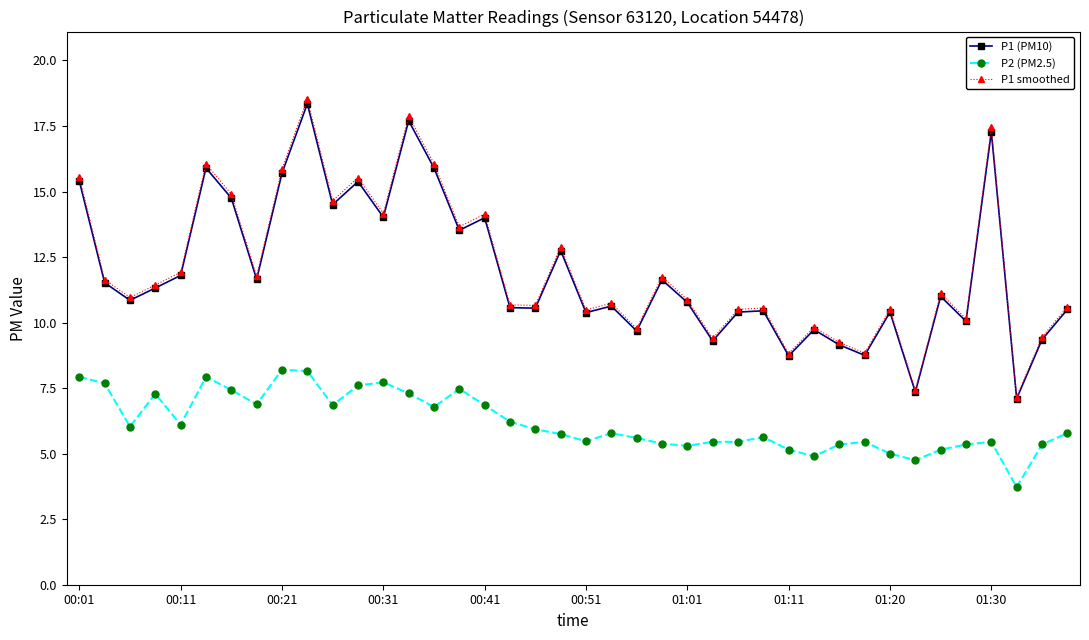

What is the maximum value shown in the chart?

18.5